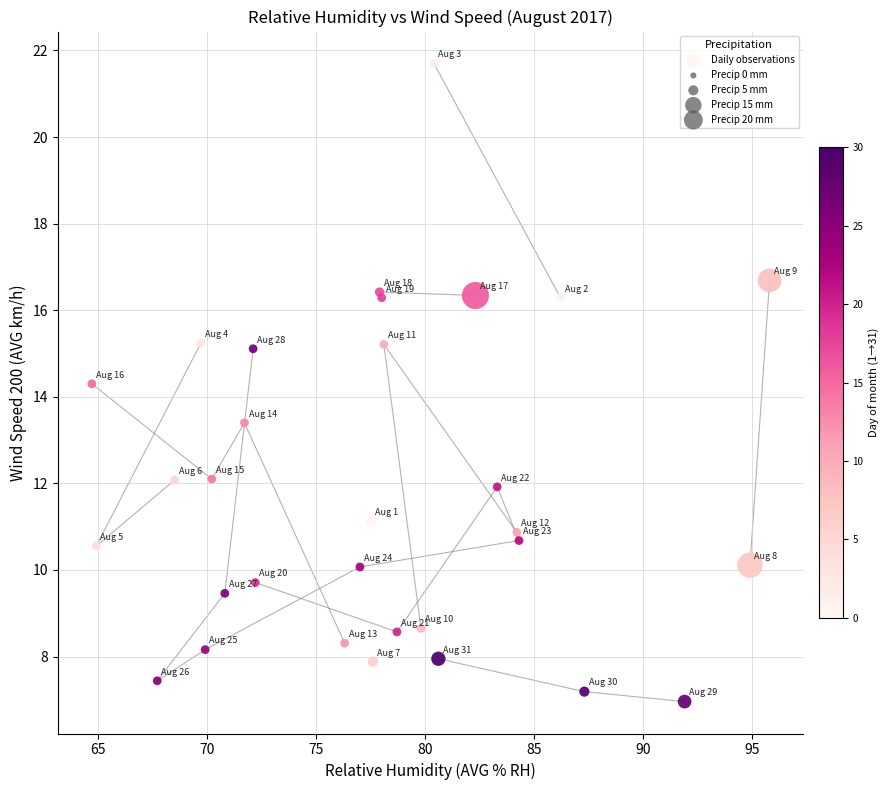

What Y value in the scatter plot is closest to 14?

14.3